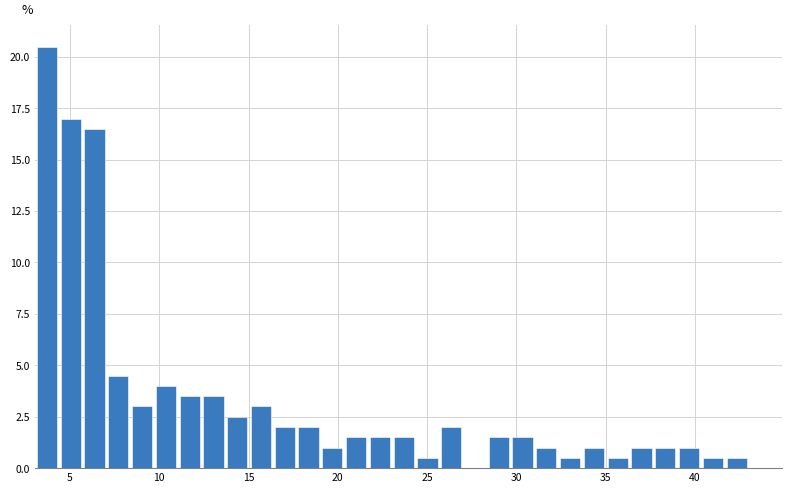

Read against the x-axis, roughly where is the centre of the tallest bar?

3.5